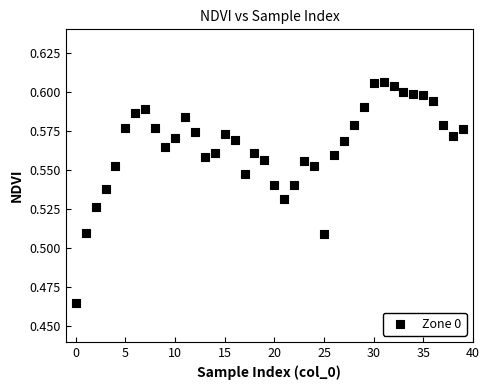

How many data points are displayed?

40